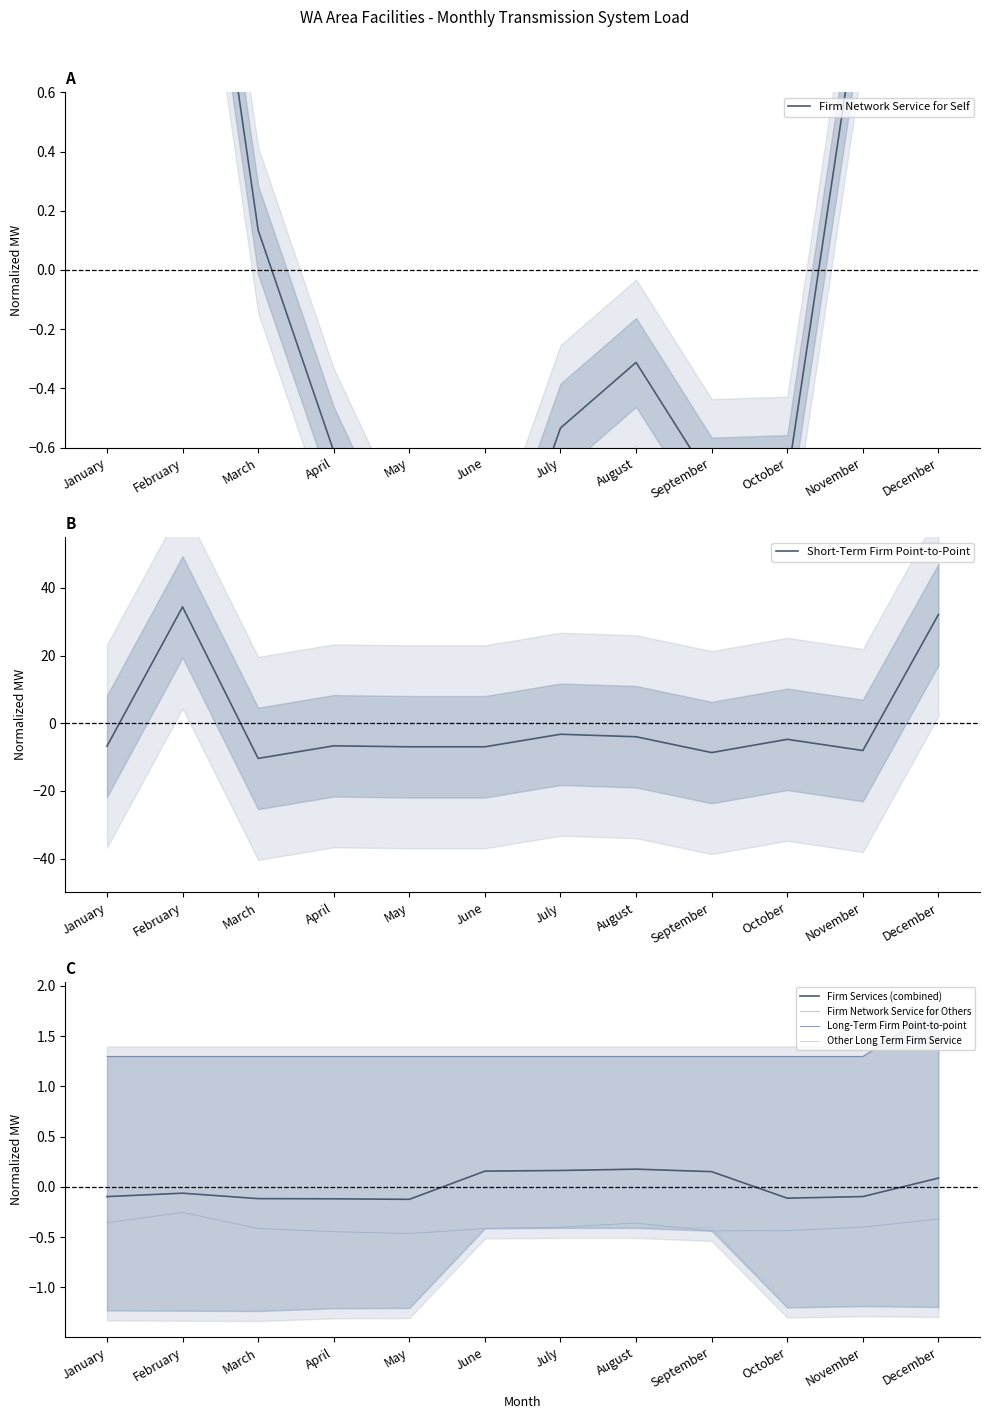

Is it true that Long-Term Firm Point-to-point equals 1.3 at May?

True